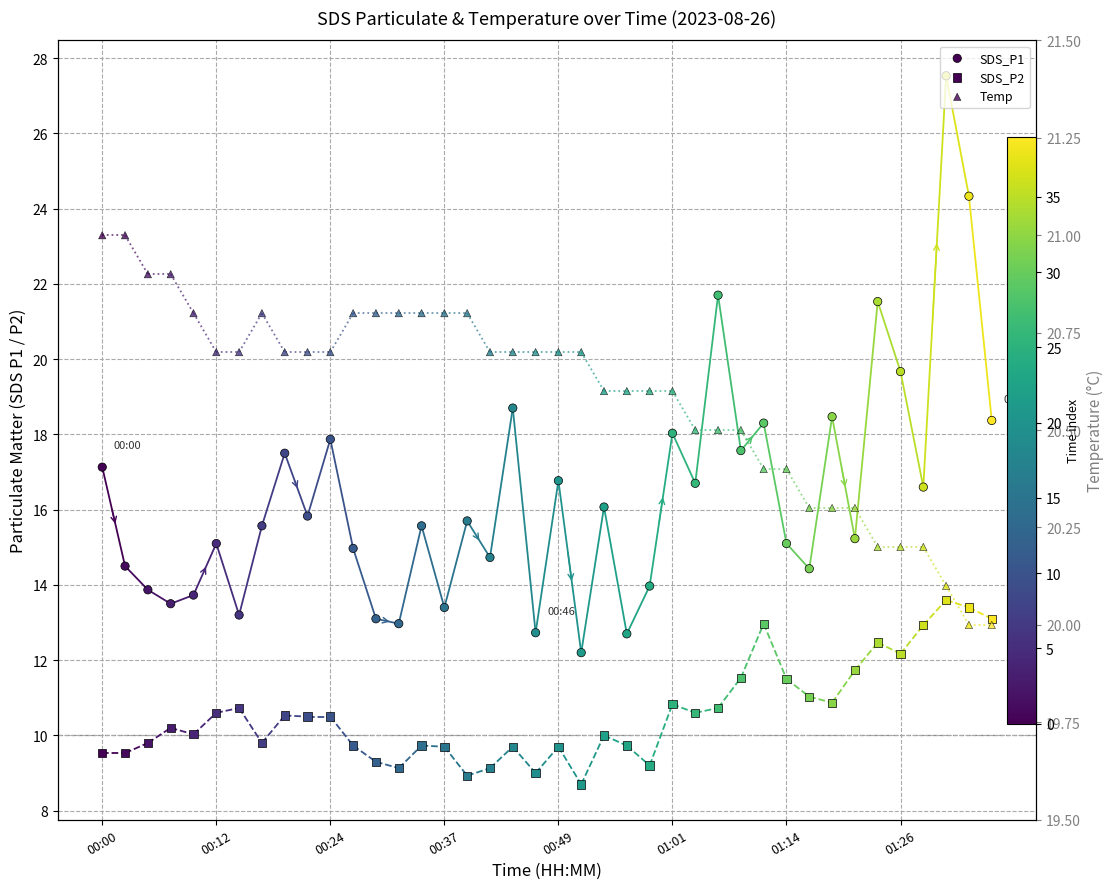

At how many categories does at least one series exceed 21?

4